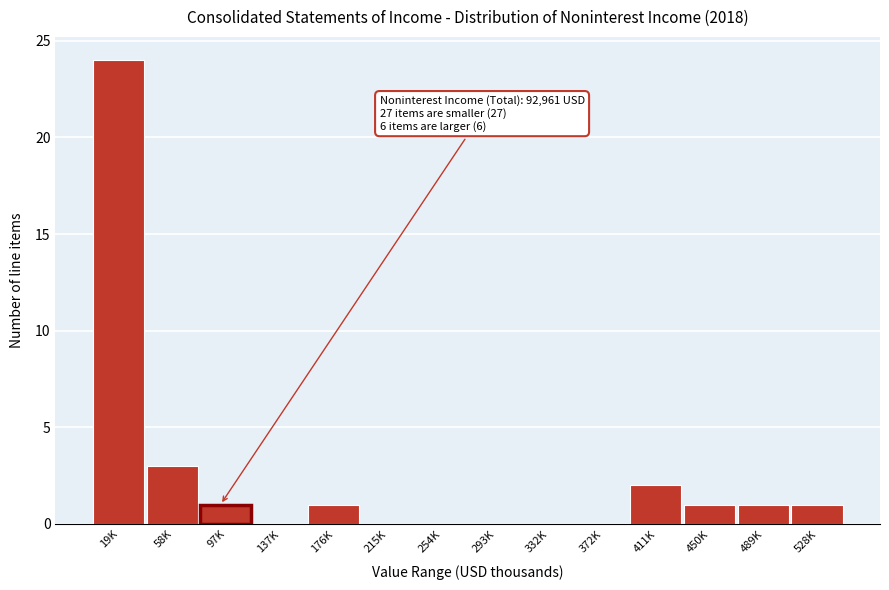

Reading right to left, list all the values displayed in this chart.

528K=1	489K=1	450K=1	411K=2	372K=0	332K=0	293K=0	254K=0	215K=0	176K=1	137K=0	97K=1	58K=3	19K=24